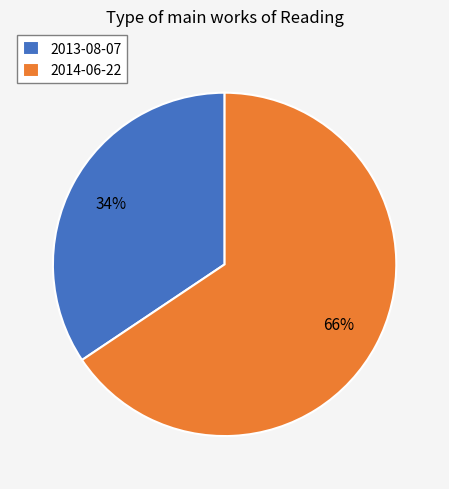

Combined, do 2014-06-22 and 2013-08-07 account for over 50%?

Yes